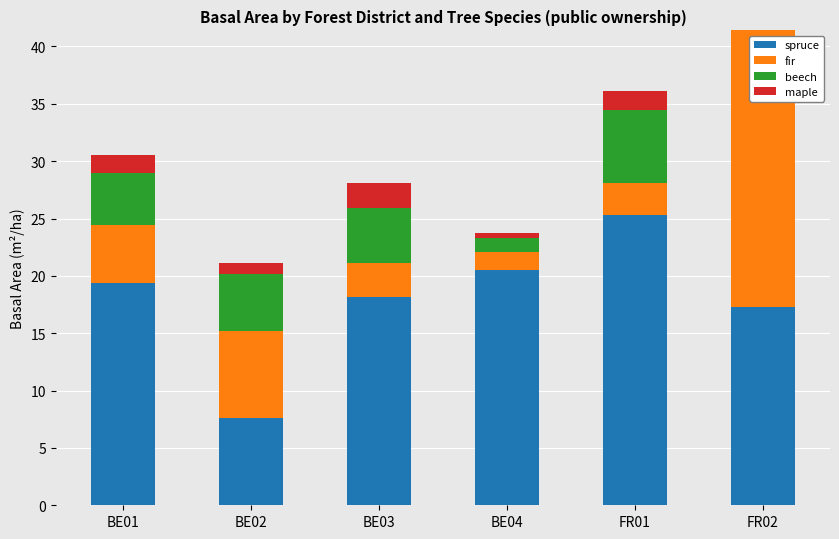

How many distinct data groups are displayed?

4